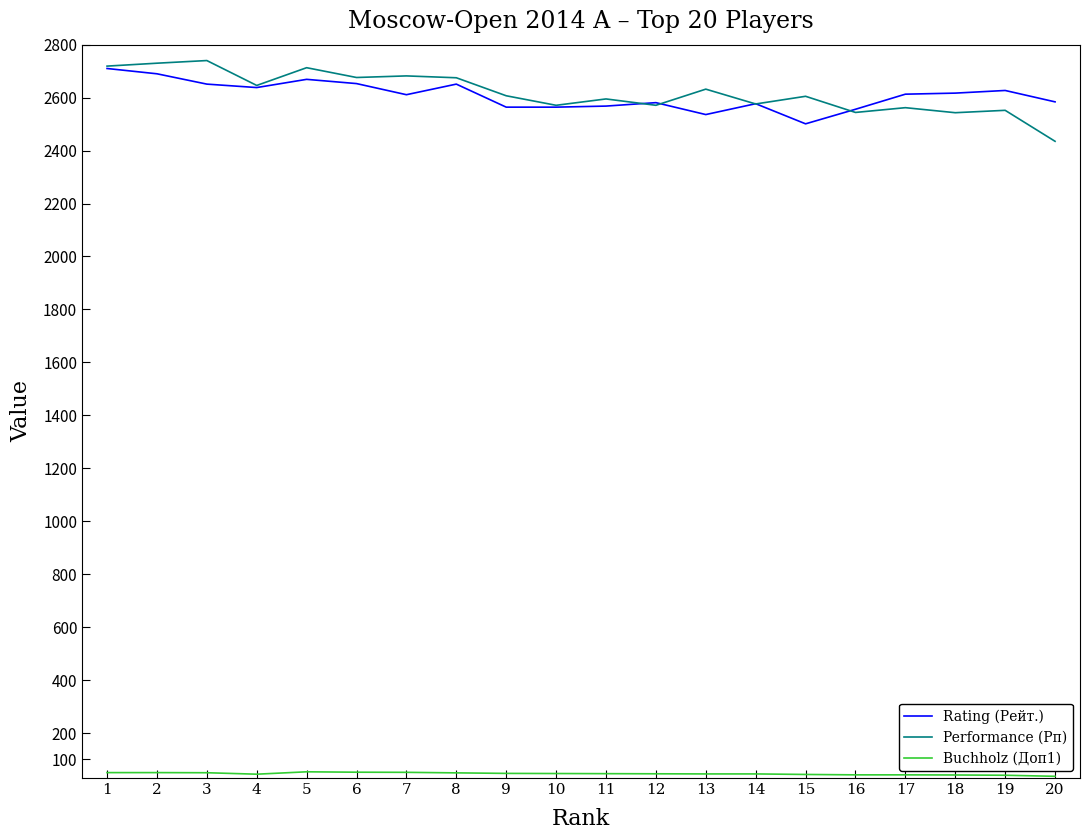

What is the greatest value displayed?

2740.0